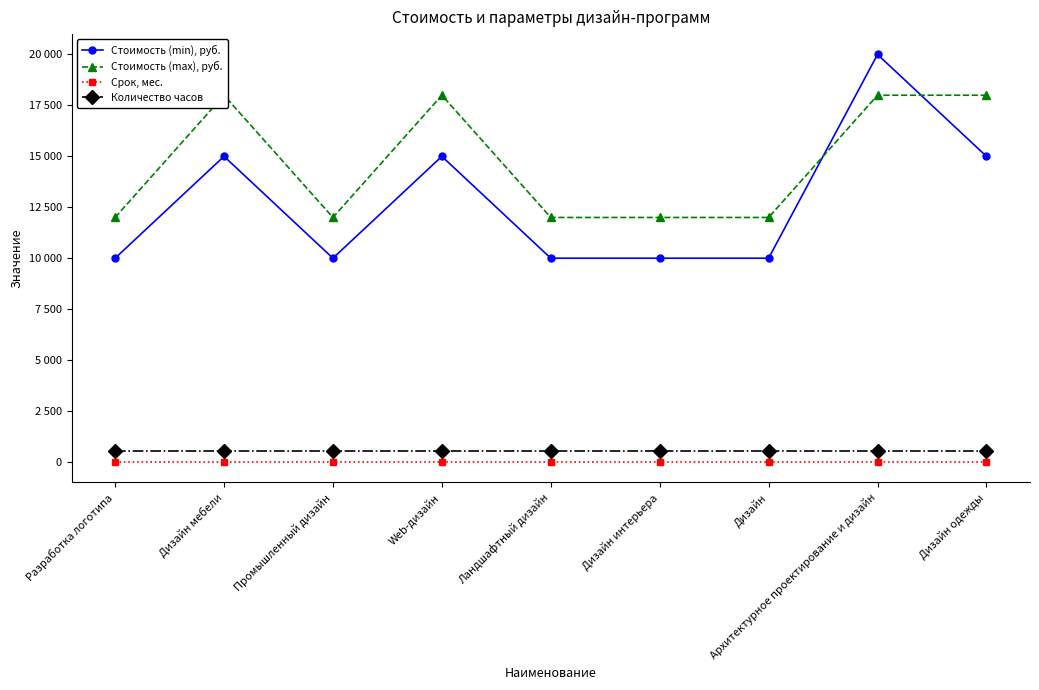

What are all the series names shown in the legend?

Стоимость (min), руб., Стоимость (max), руб., Срок, мес., Количество часов